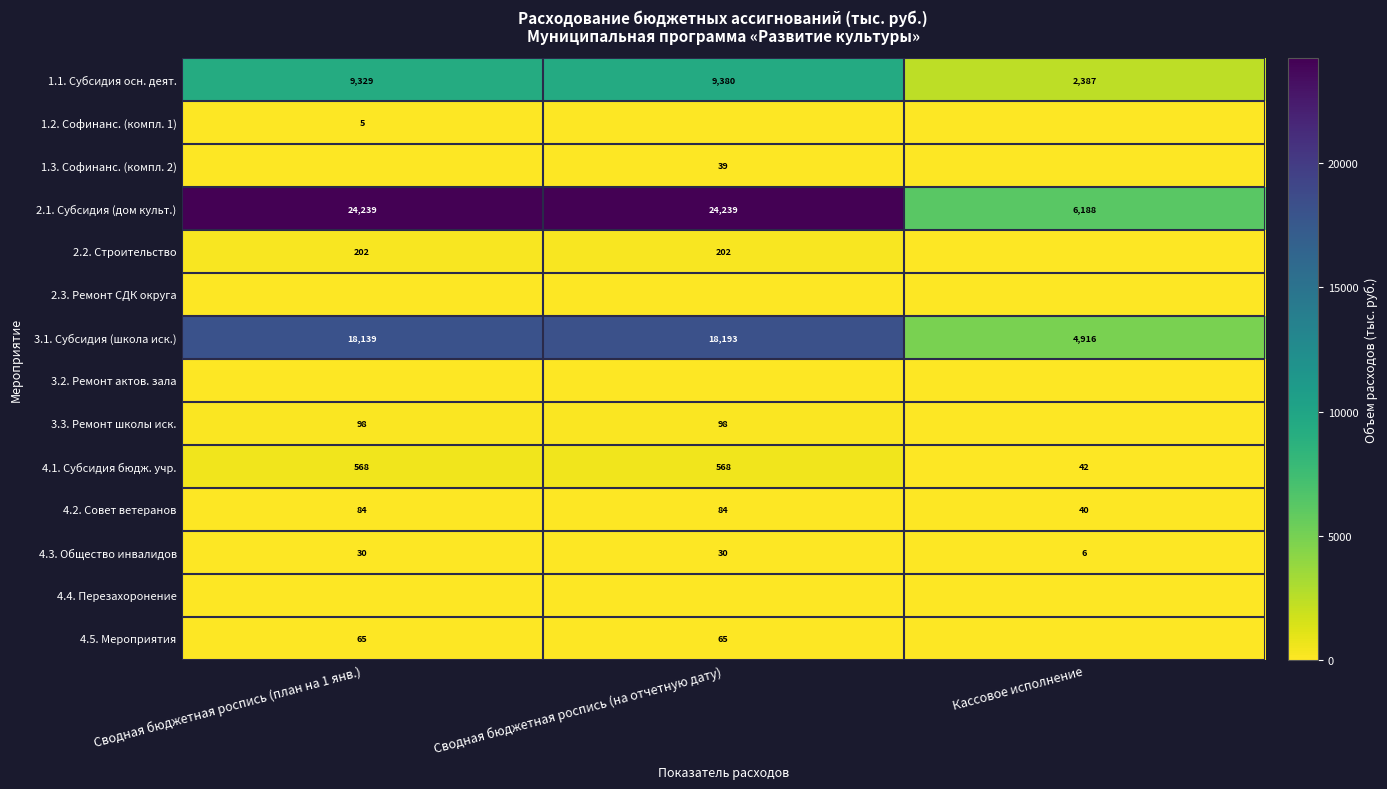

What is the difference between the maximum and minimum values in the 2.1. Субсидия (дом культ.) series?

18051